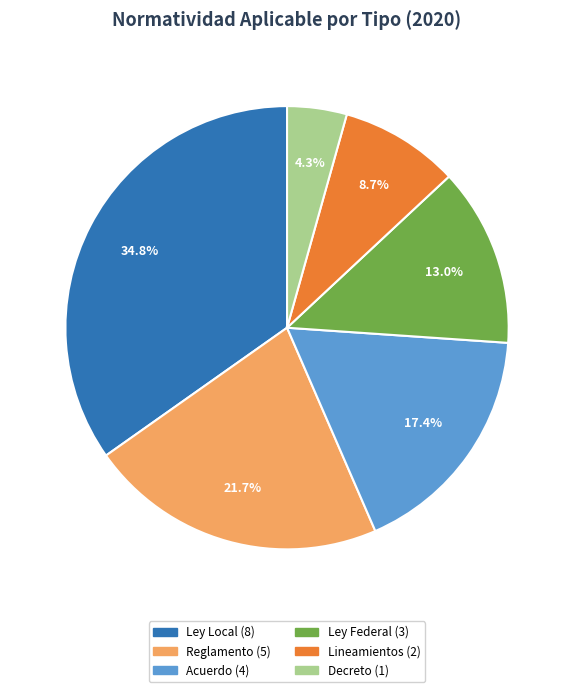

Is Acuerdo the majority of the pie?

No